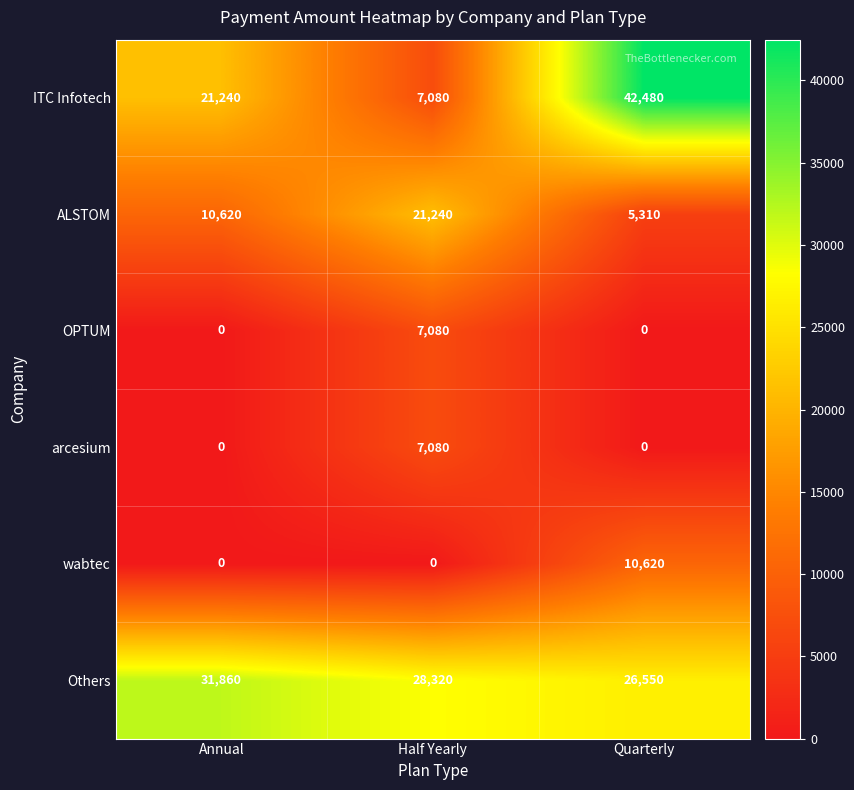

The value of OPTUM at Quarterly is 0. True or false?

True